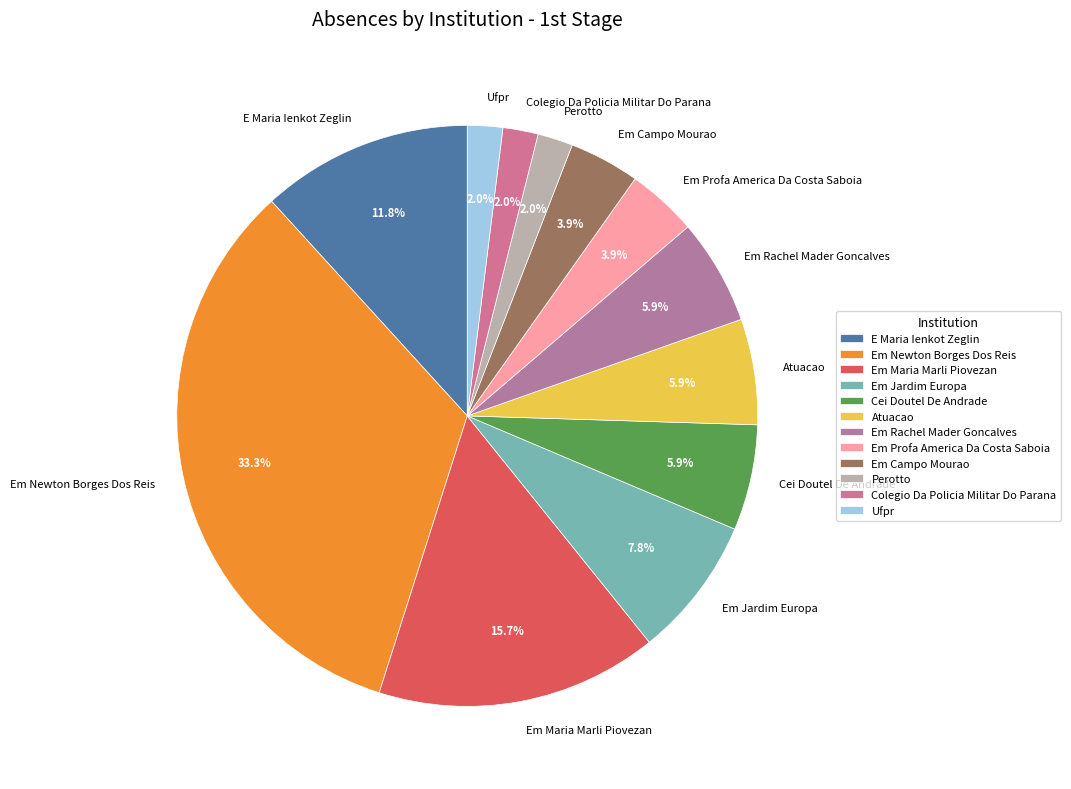

How much of the chart is everything except Em Rachel Mader Goncalves?

94.1%